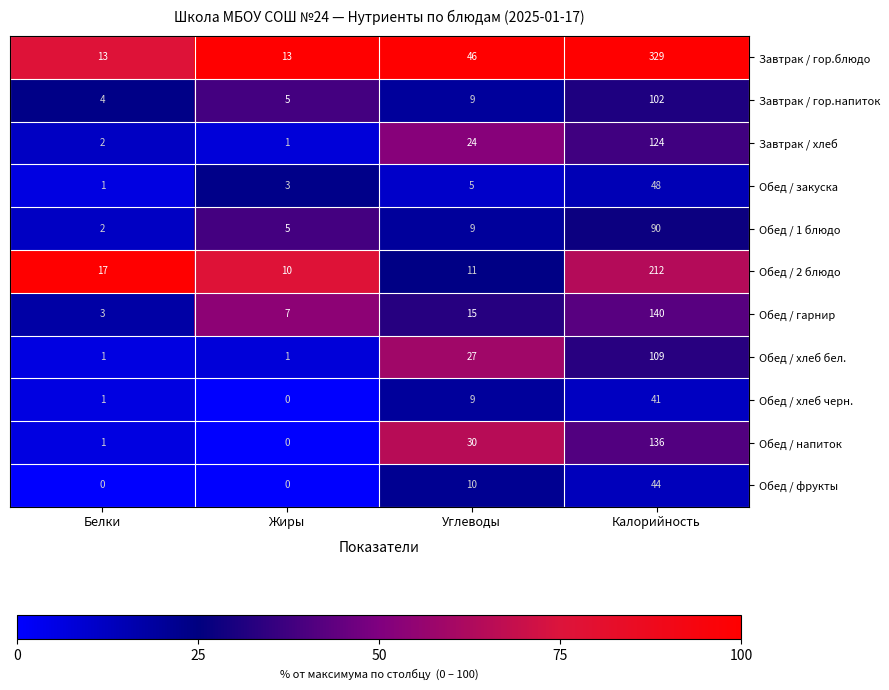

Between Жиры and Калорийность, which series saw the biggest shift?

Завтрак / гор.блюдо